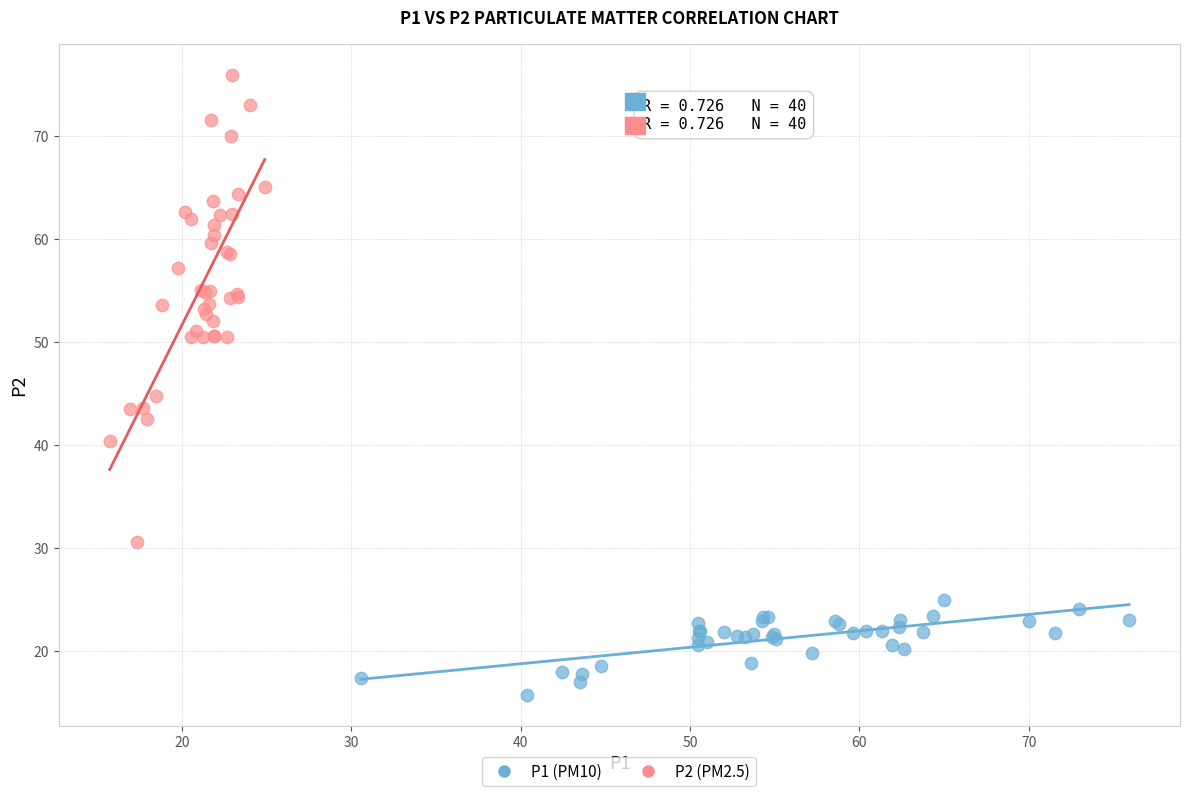

Which series reaches the maximum Y coordinate?

P2 (PM2.5)